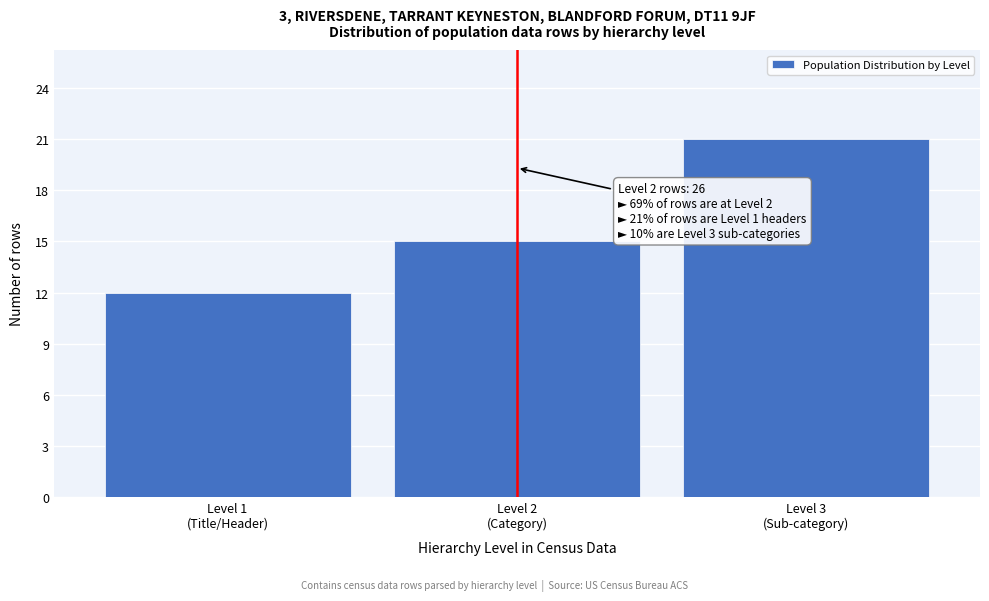

Reading left to right, transcribe all the data shown in this chart.

12	15	21